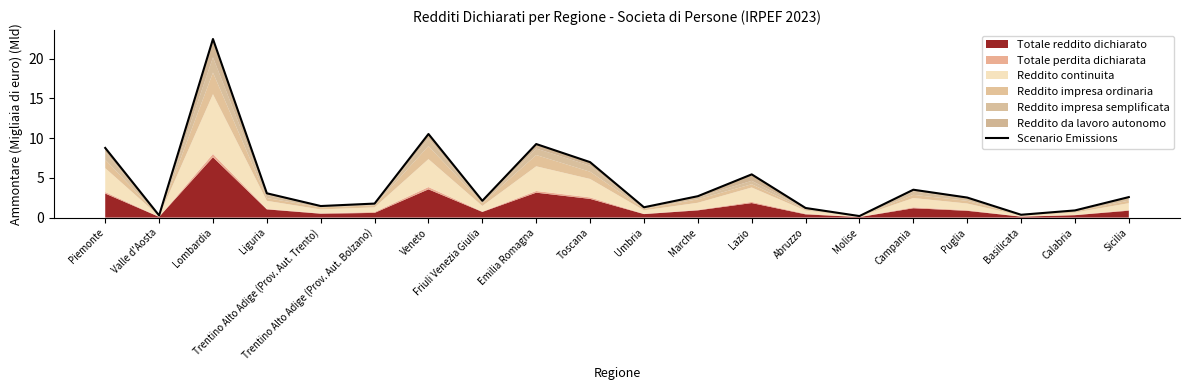

What is the label of the 15th point from the left?

Molise